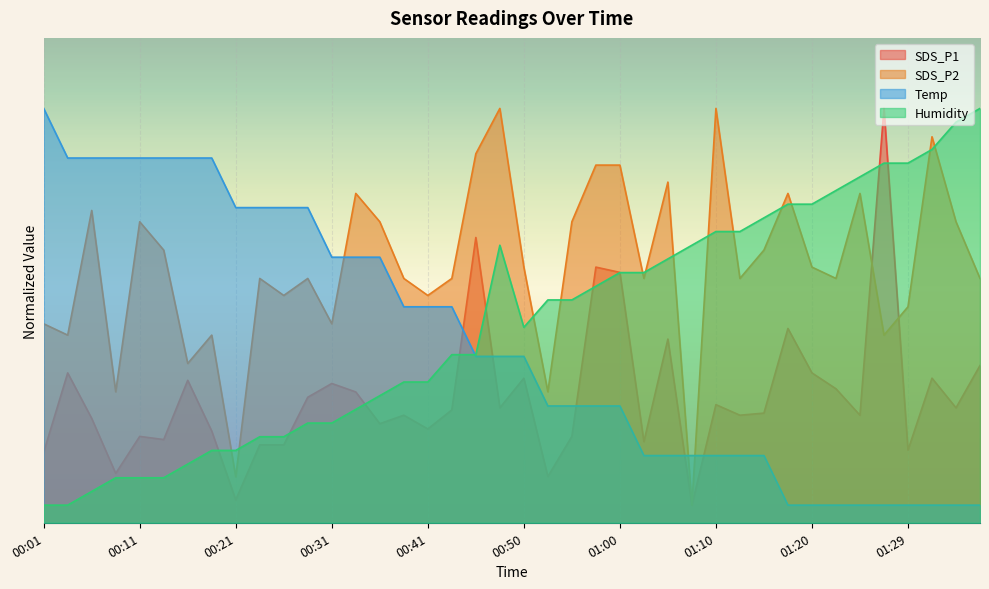

Reading left to right, transcribe all the data shown in this chart.

SDS_P1: 8.0	17.0	11.8	5.6	9.8	9.4	16.2	10.4	2.6	8.8	8.8	14.2	15.8	14.8	11.2	12.2	10.6	12.8	32.4	13.0	16.4	5.2	9.8	29.0	28.4	9.2	20.8	2.0	13.4	12.2	12.4	22.0	17.0	15.2	12.2	47.0	8.2	16.4	13.0	17.8
SDS_P2: 22.6	21.3	35.4	14.9	34.1	30.9	18.1	21.3	5.2	27.7	25.8	27.7	22.6	37.4	34.1	27.7	25.8	27.7	41.9	47.0	29.0	14.9	34.1	40.6	40.6	27.7	38.6	2.0	47.0	27.7	30.9	37.4	29.0	27.7	37.4	21.3	24.5	43.8	34.1	27.7
Temp: 47.0	41.4	41.4	41.4	41.4	41.4	41.4	41.4	35.7	35.7	35.7	35.7	30.1	30.1	30.1	24.5	24.5	24.5	18.9	18.9	18.9	13.2	13.2	13.2	13.2	7.6	7.6	7.6	7.6	7.6	7.6	2.0	2.0	2.0	2.0	2.0	2.0	2.0	2.0	2.0
Humidity: 2.0	2.0	3.6	5.1	5.1	5.1	6.7	8.2	8.2	9.8	9.8	11.3	11.3	12.9	14.4	16.0	16.0	19.1	19.1	31.5	22.2	25.3	25.3	26.8	28.4	28.4	29.9	31.5	33.0	33.0	34.6	36.1	36.1	37.7	39.2	40.8	40.8	42.3	45.4	47.0